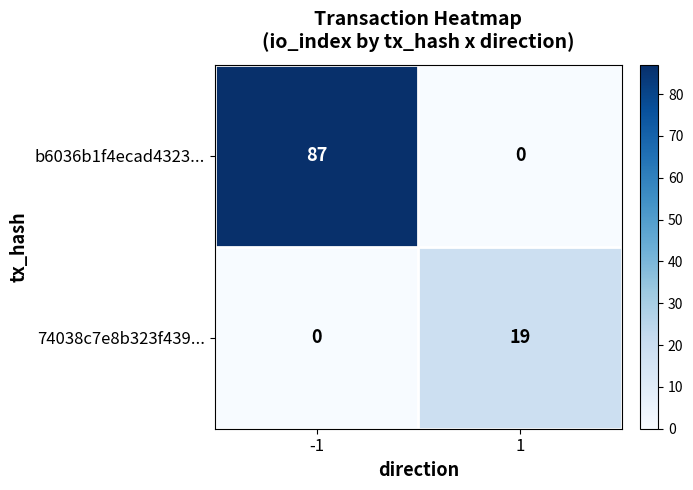

Which series changed the most between -1 and 1?

b6036b1f4ecad4323...